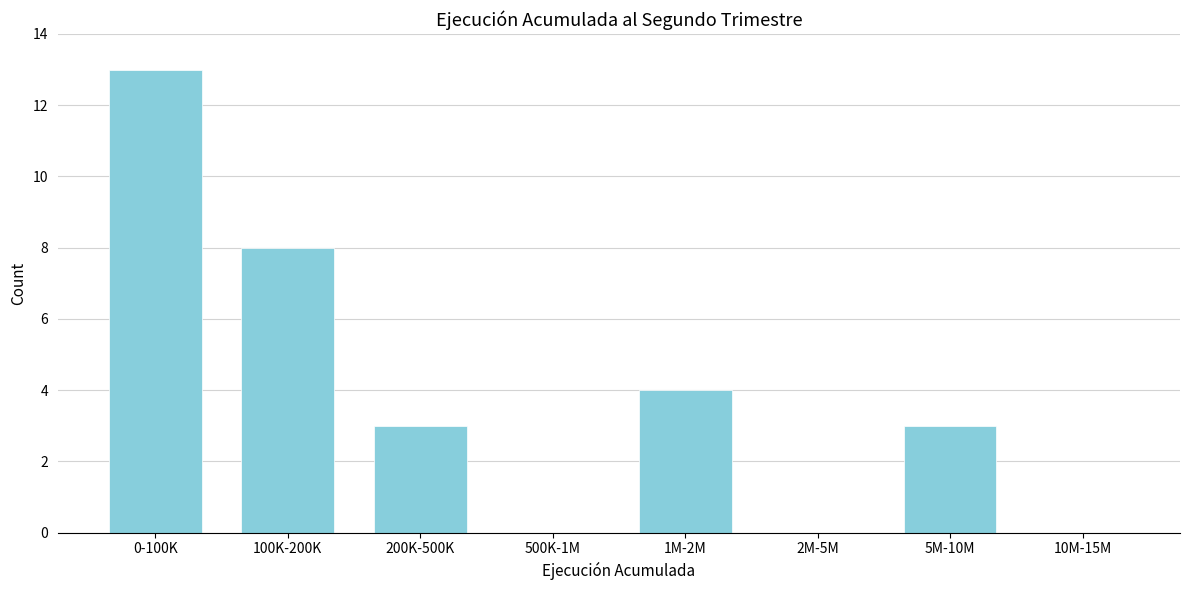

Reading left to right, extract all data points from this chart.

0-100K=13	100K-200K=8	200K-500K=3	500K-1M=0	1M-2M=4	2M-5M=0	5M-10M=3	10M-15M=0